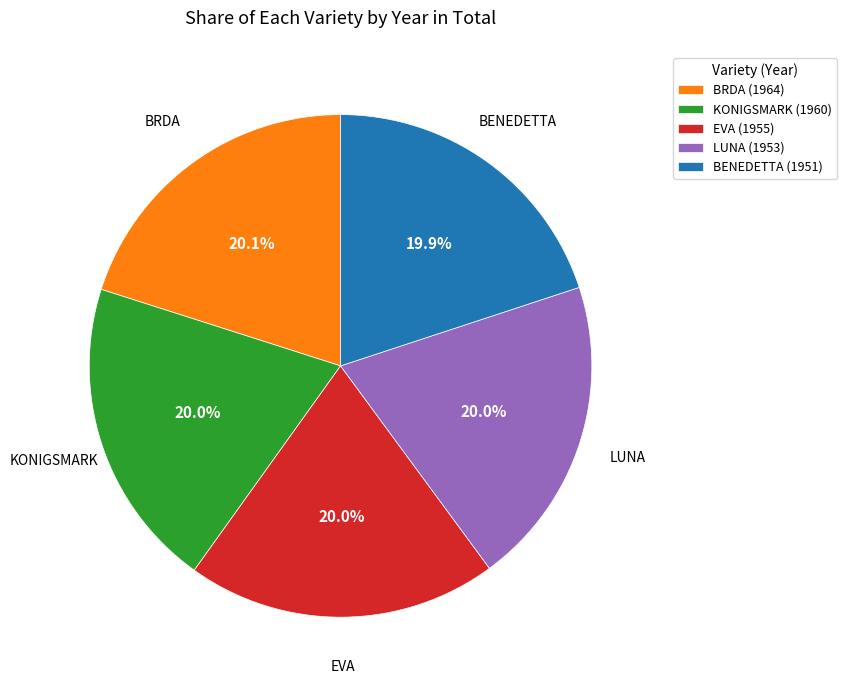

To the nearest percent, what percentage of the pie is BENEDETTA?

20%